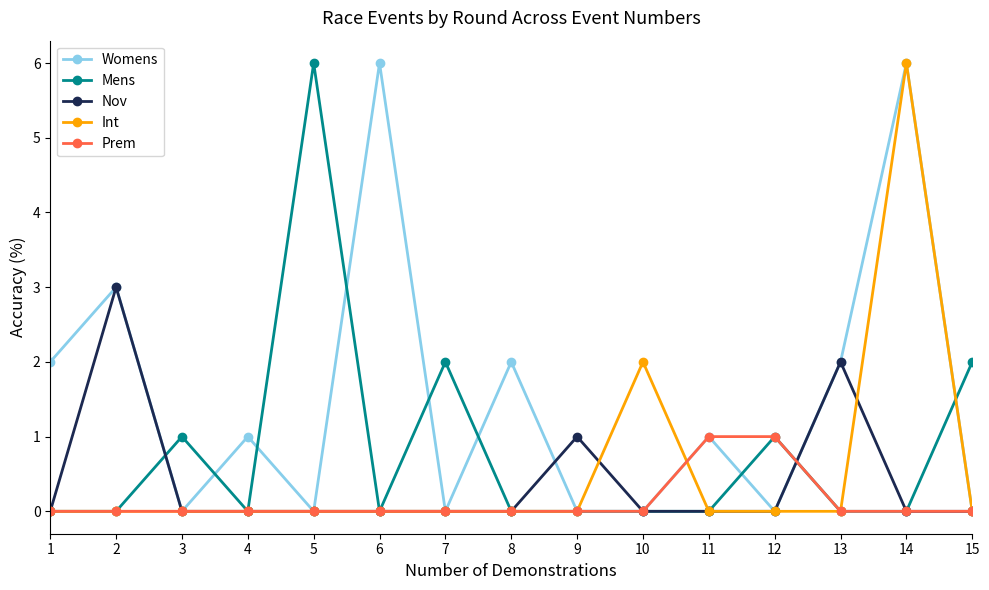

Between 6 and 7, which series saw the biggest shift?

Womens